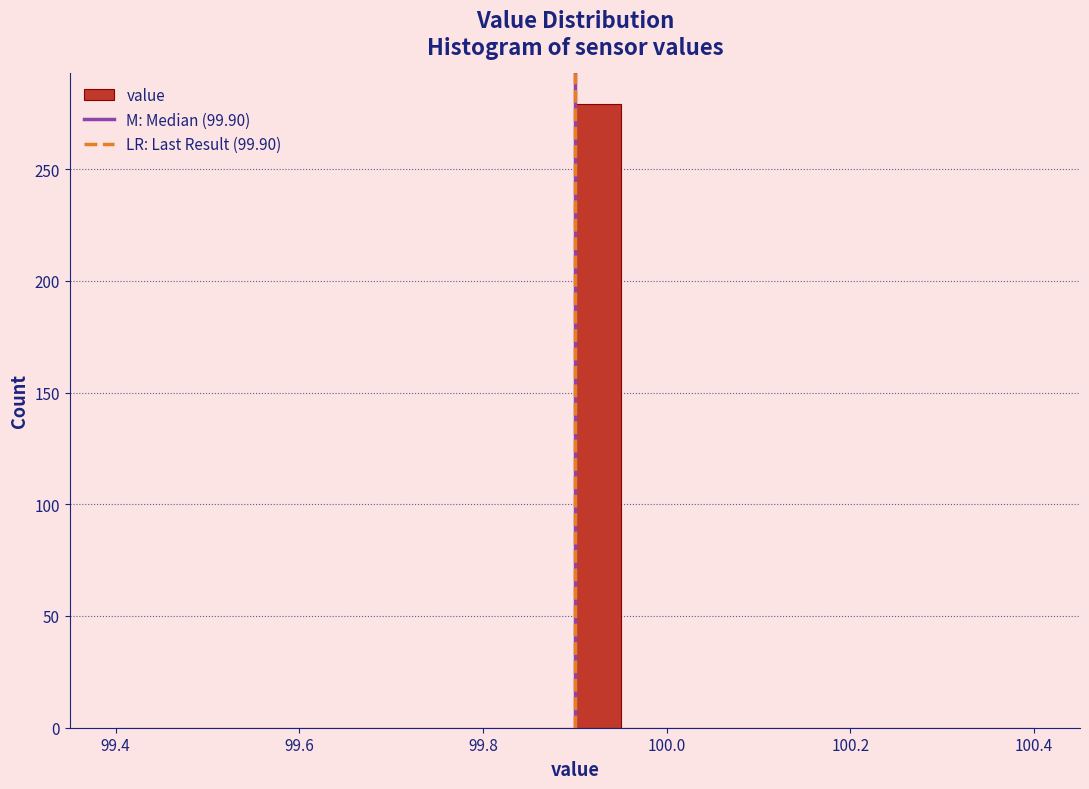

Around what value on the x-axis is the tallest bar? Give the approximate position of its centre, as read against the axis.

99.92